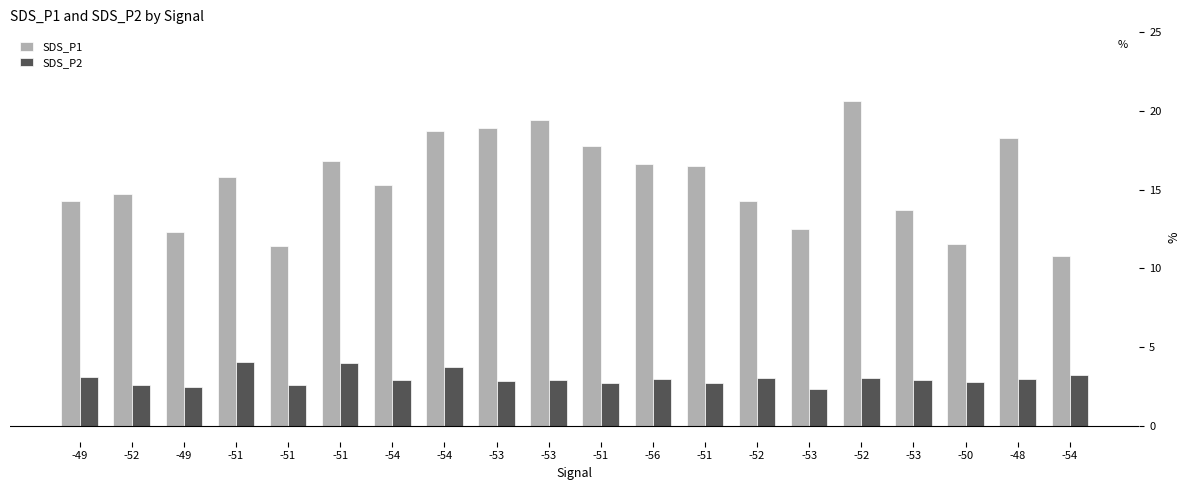

What is the sum of the SDS_P2 values at -51 and -50?

5.5